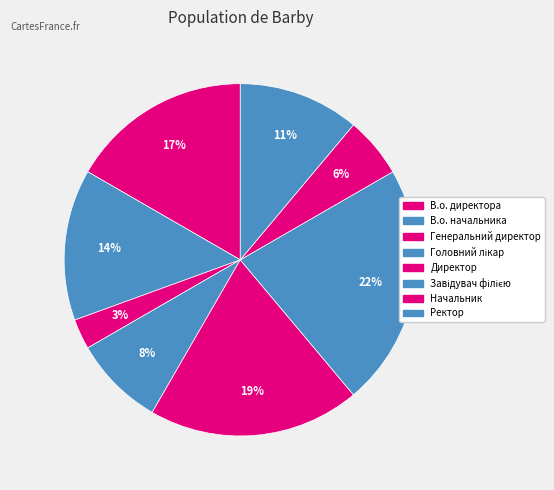

Rank the categories by value from lowest to highest.

Генеральний директор, Начальник, Головний лікар, Ректор, В.о. начальника, В.о. директора, Директор, Завідувач філією